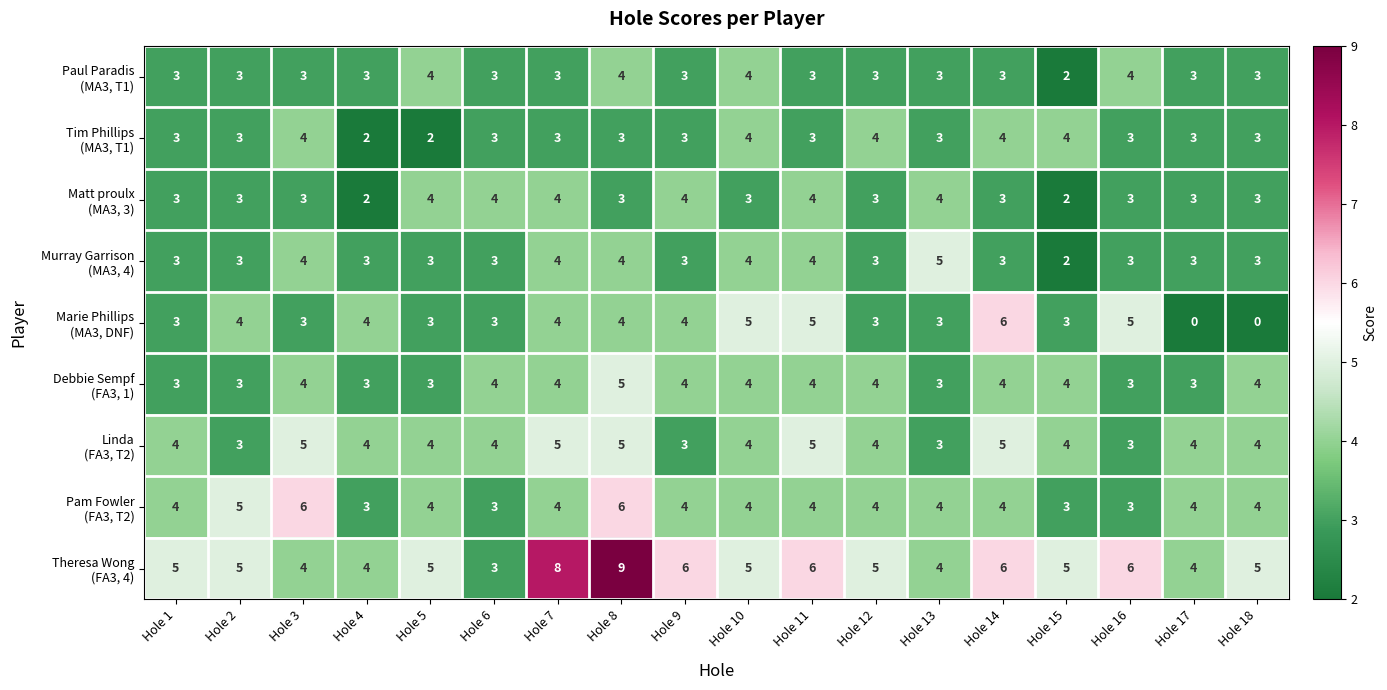

What is the total value across all series at Hole 8?

43